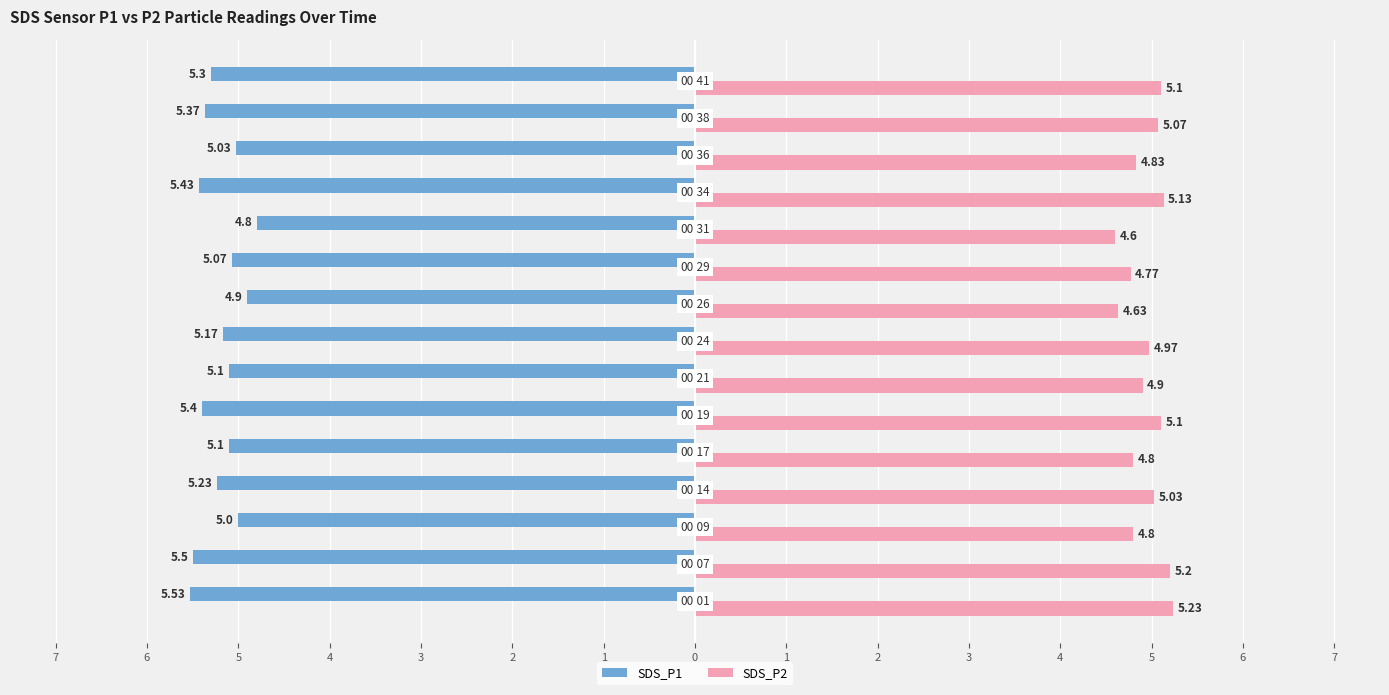

What are all the series names shown in the legend?

SDS_P1, SDS_P2